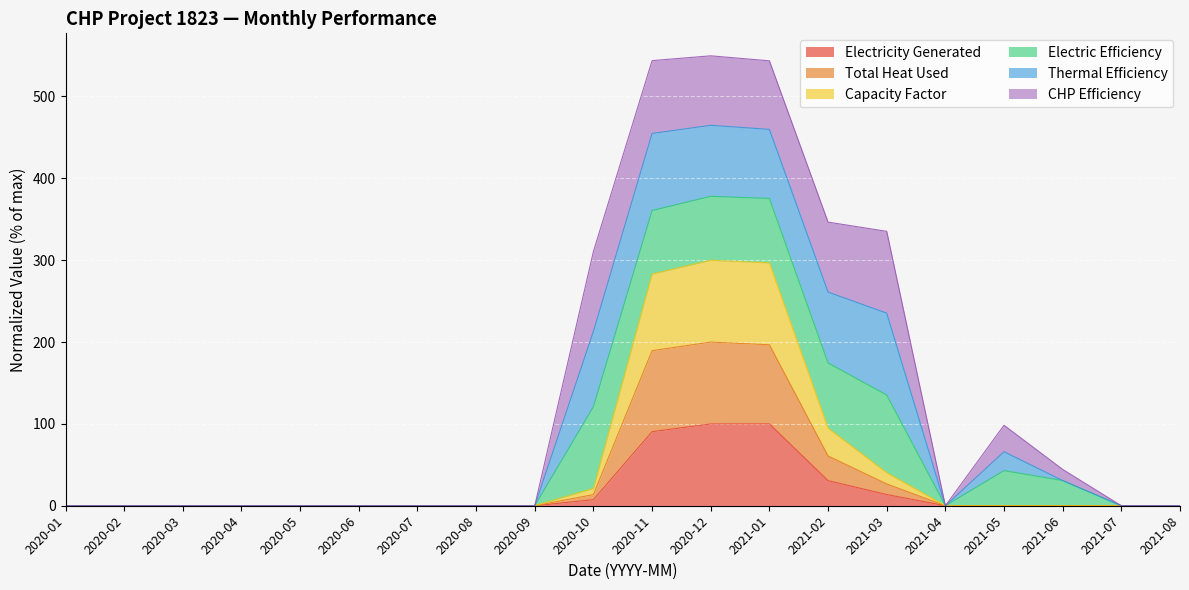

Where is Electricity Generated nearest to the value 50?

2021-02